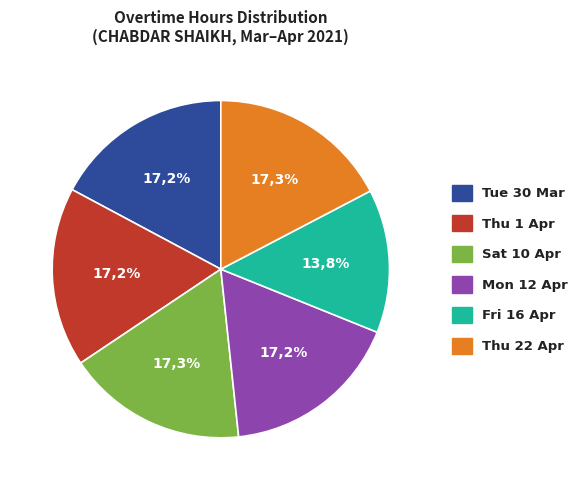

Does Mon (13.96) represent more than half of the total?

No